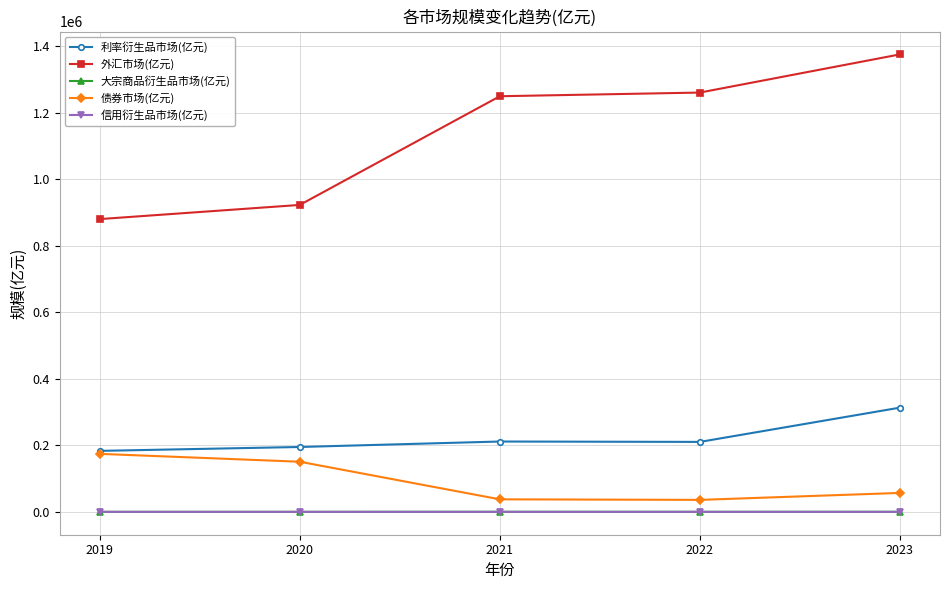

True or false: 利率衍生品市场(亿元) and 外汇市场(亿元) cross at least once.

False